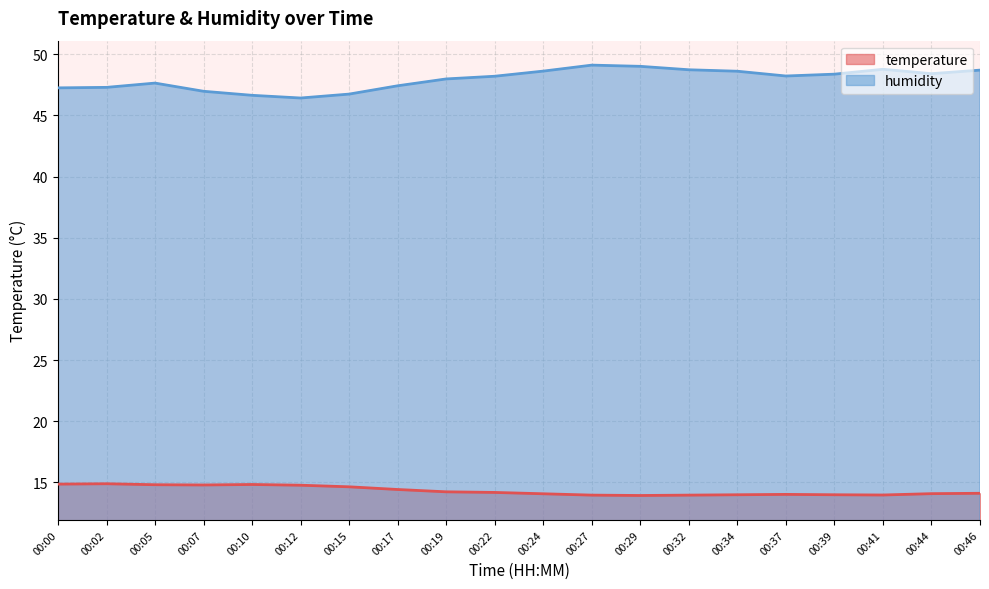

Where is temperature nearest to the value 14?

00:37